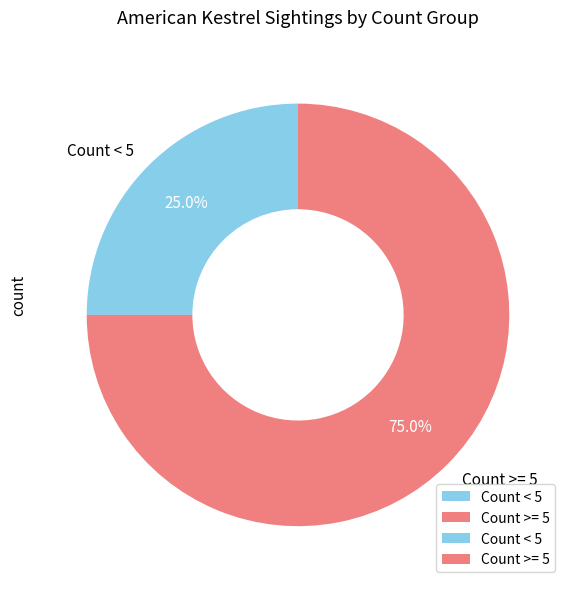

Does Count < 5 account for over 50% of the chart?

No